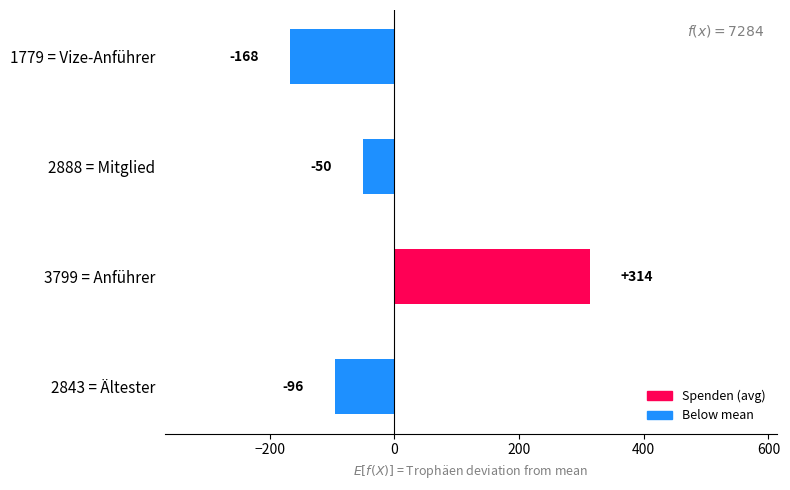

How many negative values are there?

3